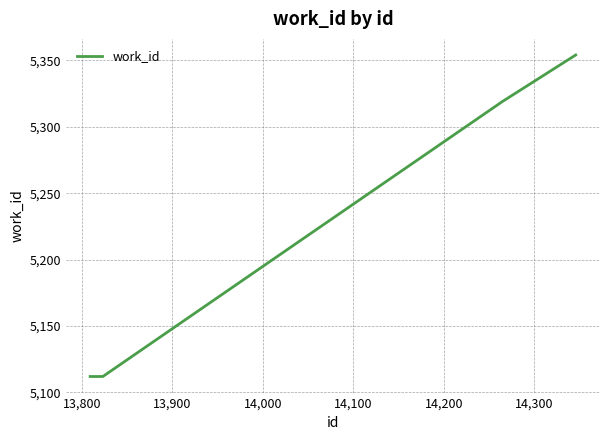

What is the average value?

5202